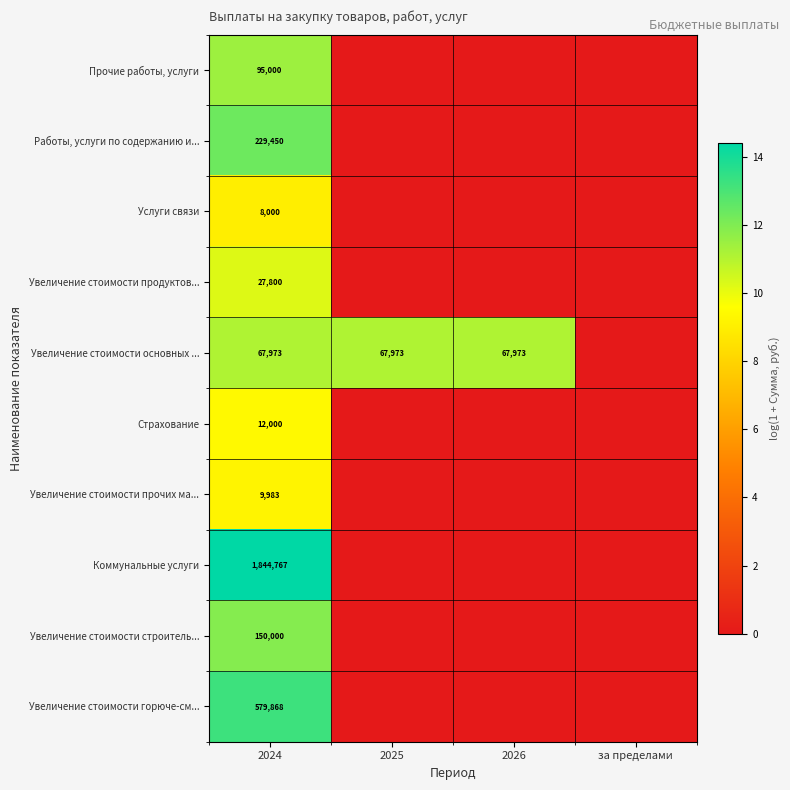

The value of Увеличение стоимости горюче-см... at 2024 is 579868. True or false?

True